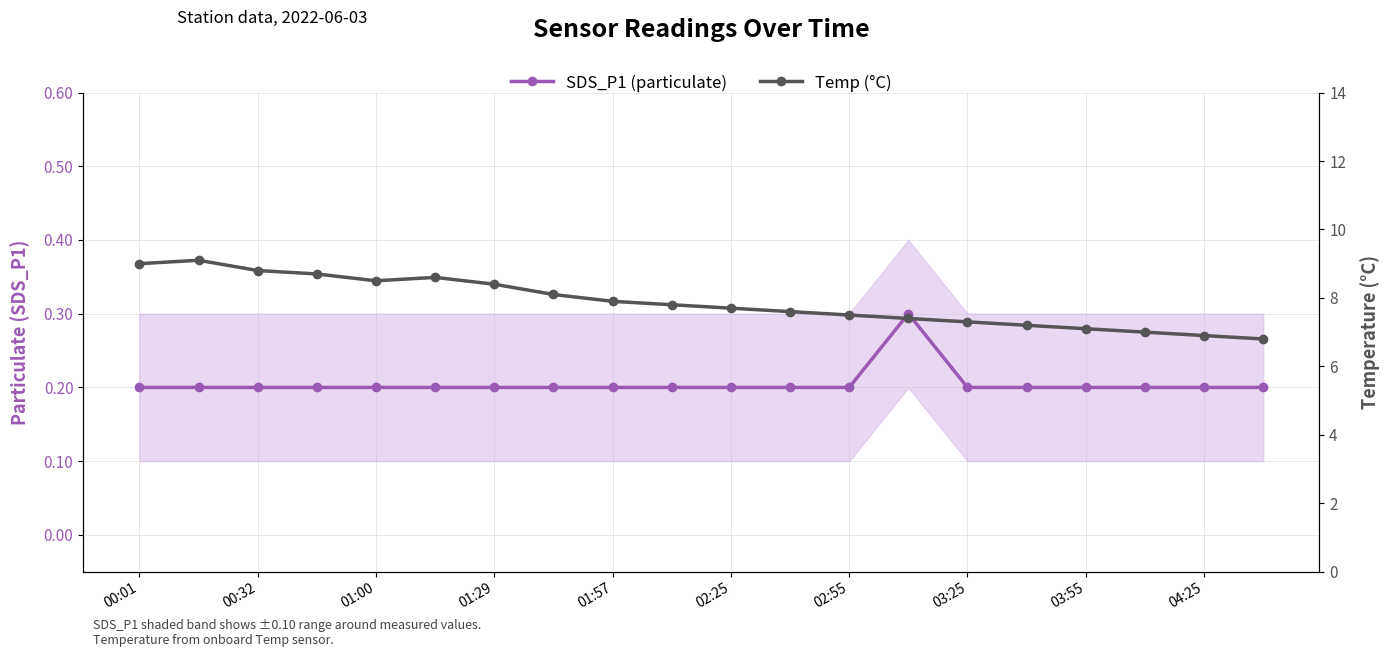

What is the total value across all series at 13?

7.7